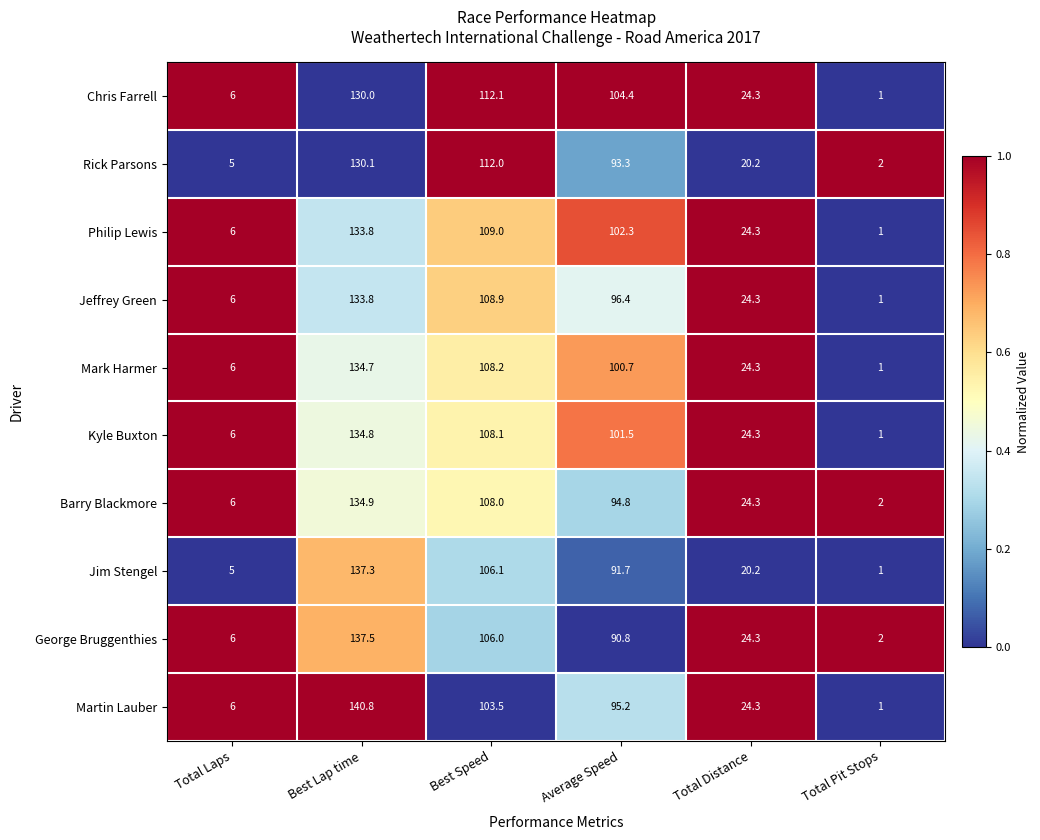

What is the difference between the George Bruggenthies values at Best Speed and Total Distance?

81.7